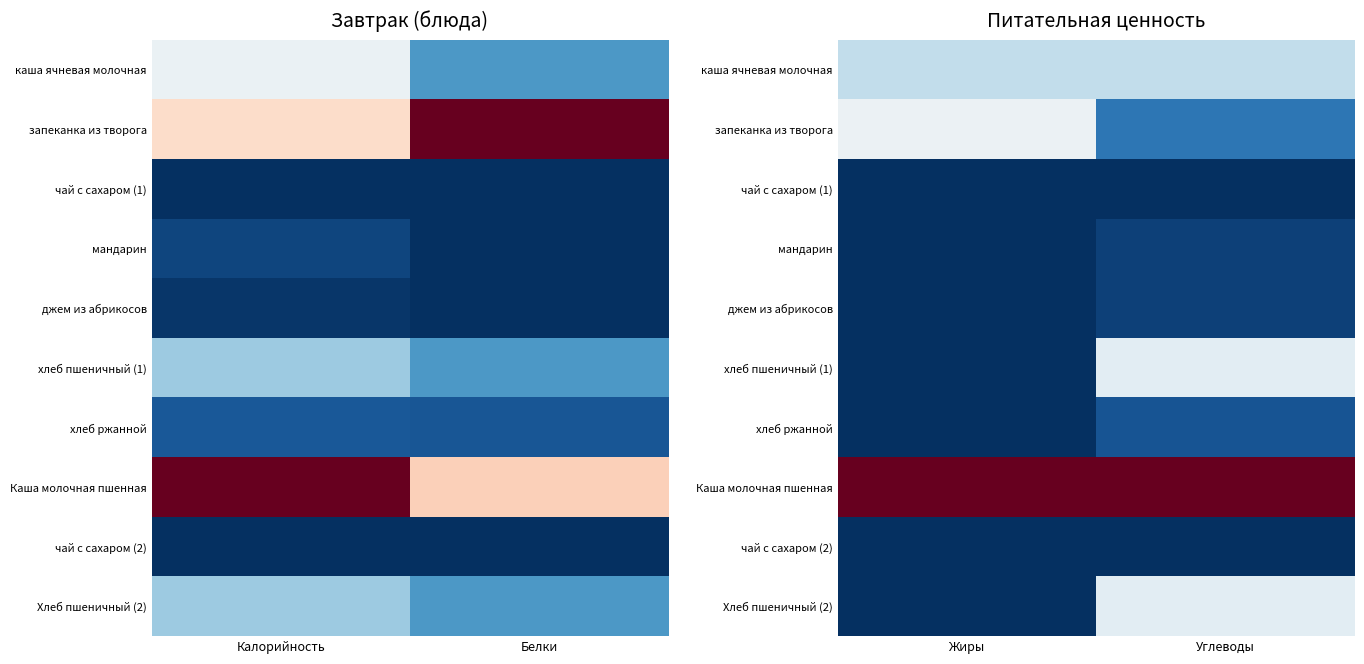

List the labels in order of Каша молочная пшенная value, largest first.

Жиры, Углеводы